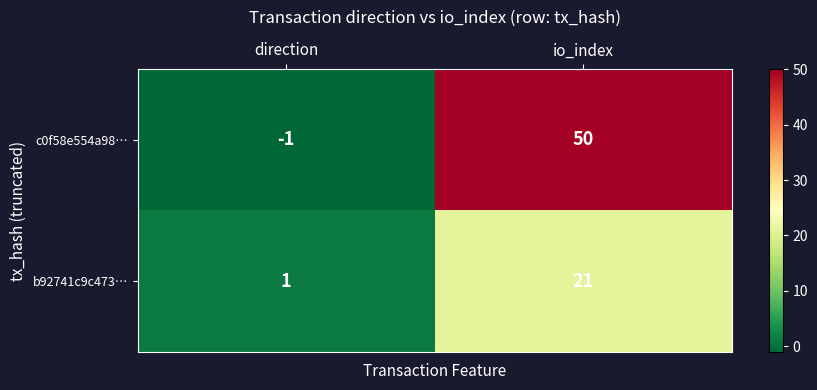

Which label corresponds to the largest value in the chart?

io_index